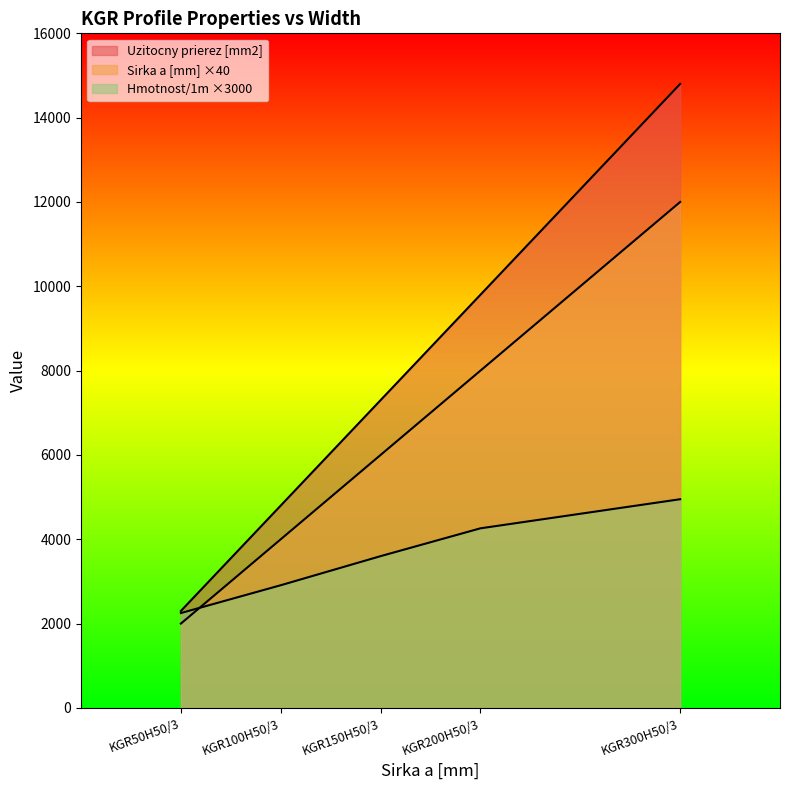

Where does the Sirka a [mm] series first go above 7300?

KGR200H50/3